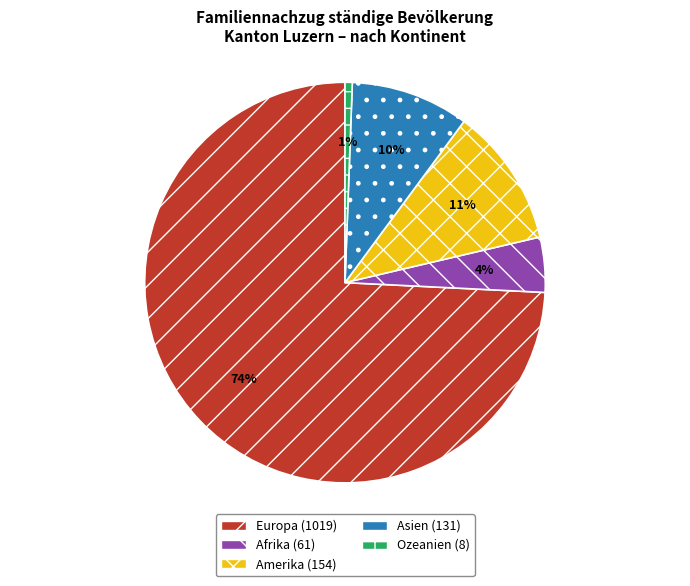

Count the number of slices in the pie.

5